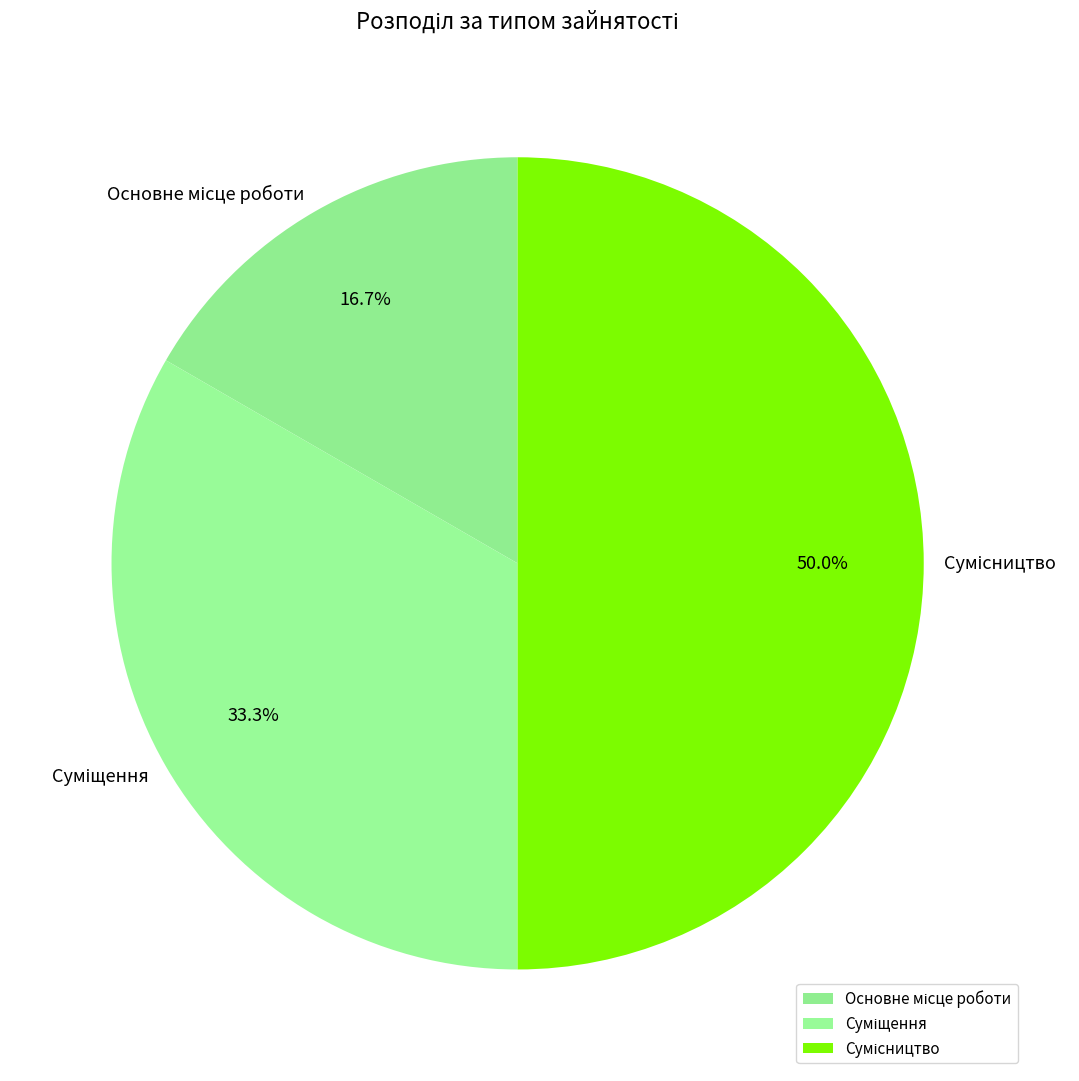

The Основне місце роботи slice represents 17% of the pie. True or false?

True